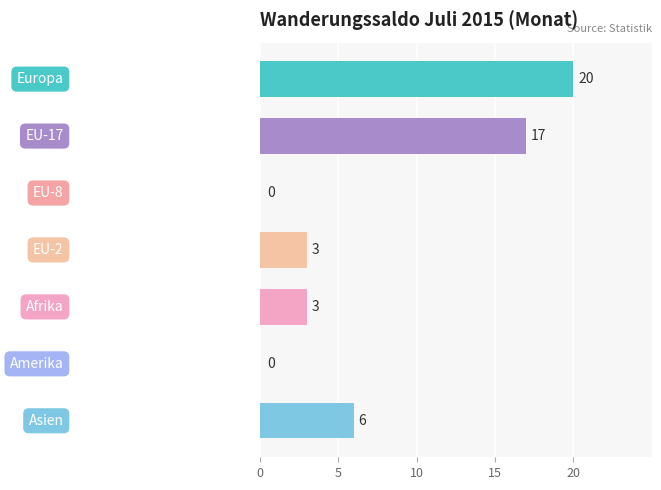

What is the sum of all values?

49